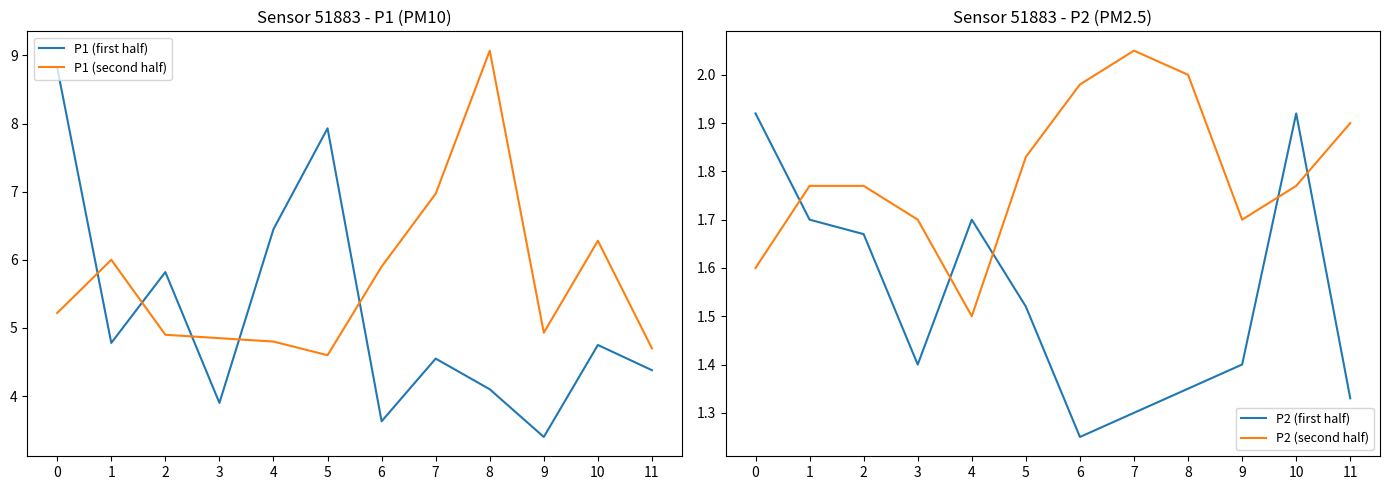

How many lines are shown in the chart?

4